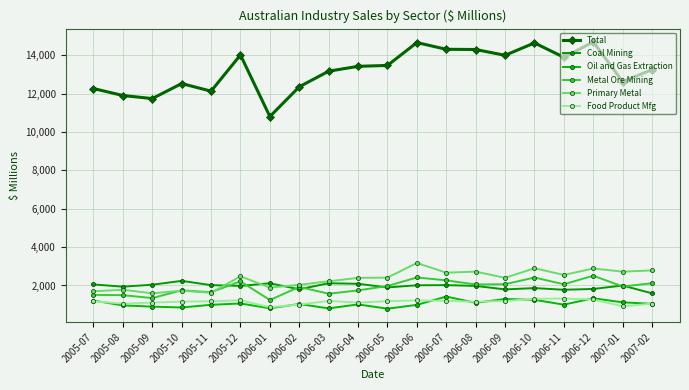

Reading right to left, what are all the values shown in this chart?

Total: 2007-02=13253	2007-01=12625	2006-12=14697	2006-11=13896	2006-10=14646	2006-09=14000	2006-08=14302	2006-07=14313	2006-06=14664	2006-05=13472	2006-04=13425	2006-03=13172	2006-02=12358	2006-01=10808	2005-12=14018	2005-11=12131	2005-10=12527	2005-09=11744	2005-08=11904	2005-07=12268
Coal Mining: 2007-02=1589	2007-01=1998	2006-12=1818	2006-11=1777	2006-10=1863	2006-09=1795	2006-08=1977	2006-07=2018	2006-06=2010	2006-05=1898	2006-04=2088	2006-03=2116	2006-02=1801	2006-01=2114	2005-12=1978	2005-11=2017	2005-10=2240	2005-09=2038	2005-08=1938	2005-07=2053
Oil and Gas Extraction: 2007-02=1045	2007-01=1120	2006-12=1334	2006-11=1000	2006-10=1253	2006-09=1296	2006-08=1095	2006-07=1422	2006-06=989	2006-05=790	2006-04=1012	2006-03=806	2006-02=1033	2006-01=810	2005-12=1062	2005-11=992	2005-10=852	2005-09=896	2005-08=963	2005-07=1211
Metal Ore Mining: 2007-02=2117	2007-01=1947	2006-12=2508	2006-11=2063	2006-10=2415	2006-09=2065	2006-08=2052	2006-07=2267	2006-06=2416	2006-05=1973	2006-04=1742	2006-03=1570	2006-02=1923	2006-01=1242	2005-12=2213	2005-11=1649	2005-10=1747	2005-09=1343	2005-08=1495	2005-07=1509
Primary Metal: 2007-02=2785	2007-01=2721	2006-12=2885	2006-11=2549	2006-10=2899	2006-09=2398	2006-08=2723	2006-07=2667	2006-06=3173	2006-05=2410	2006-04=2397	2006-03=2219	2006-02=2033	2006-01=1891	2005-12=2476	2005-11=1618	2005-10=1727	2005-09=1591	2005-08=1776	2005-07=1696
Food Product Mfg: 2007-02=1055	2007-01=914	2006-12=1270	2006-11=1319	2006-10=1307	2006-09=1188	2006-08=1153	2006-07=1199	2006-06=1220	2006-05=1181	2006-04=1111	2006-03=1194	2006-02=1007	2006-01=865	2005-12=1227	2005-11=1177	2005-10=1160	2005-09=1105	2005-08=1055	2005-07=1174